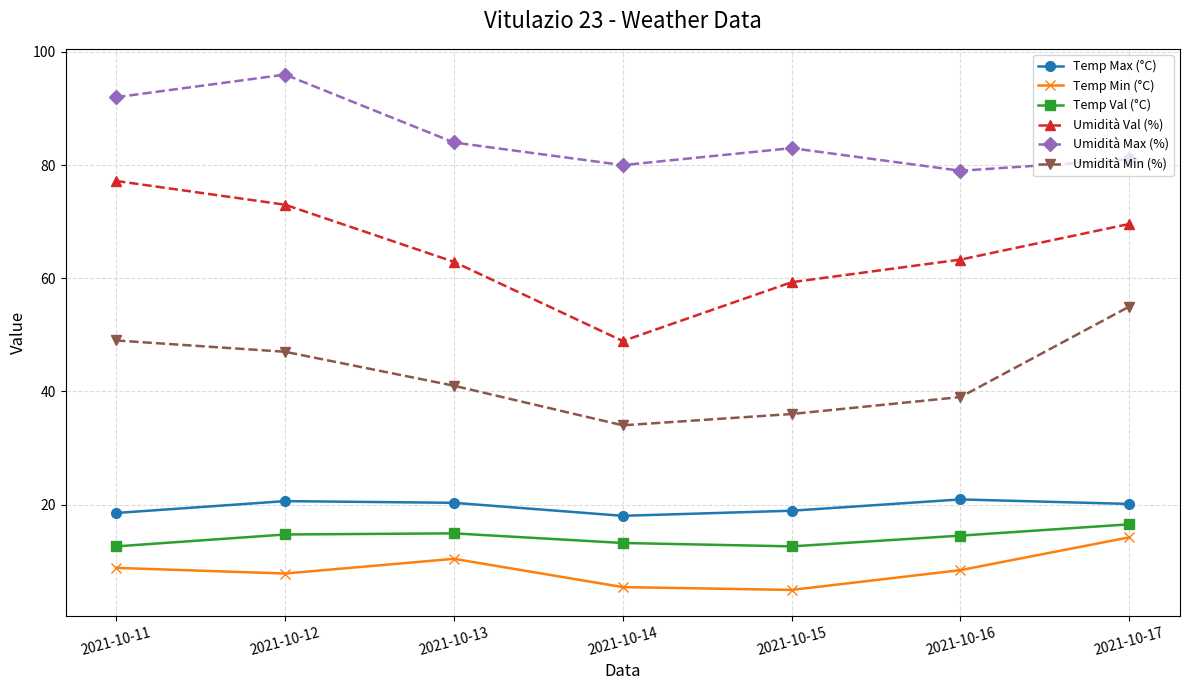

How many lines are shown in the chart?

6